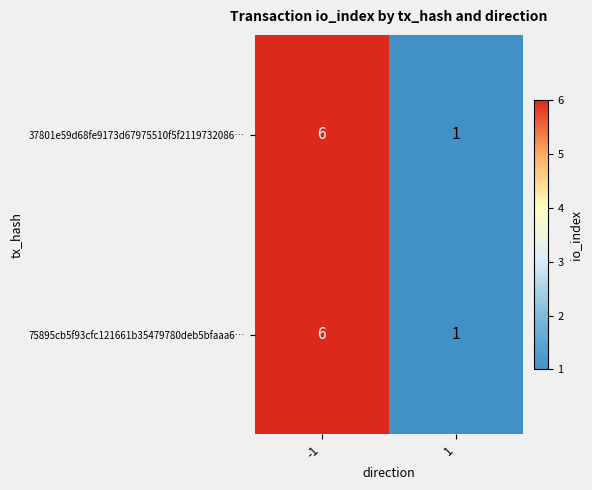

Reading left to right, extract all data points from this chart.

37801e59d68fe9173d67975510f5f2119732086…: 6	1
75895cb5f93cfc121661b35479780deb5bfaaa6…: 6	1